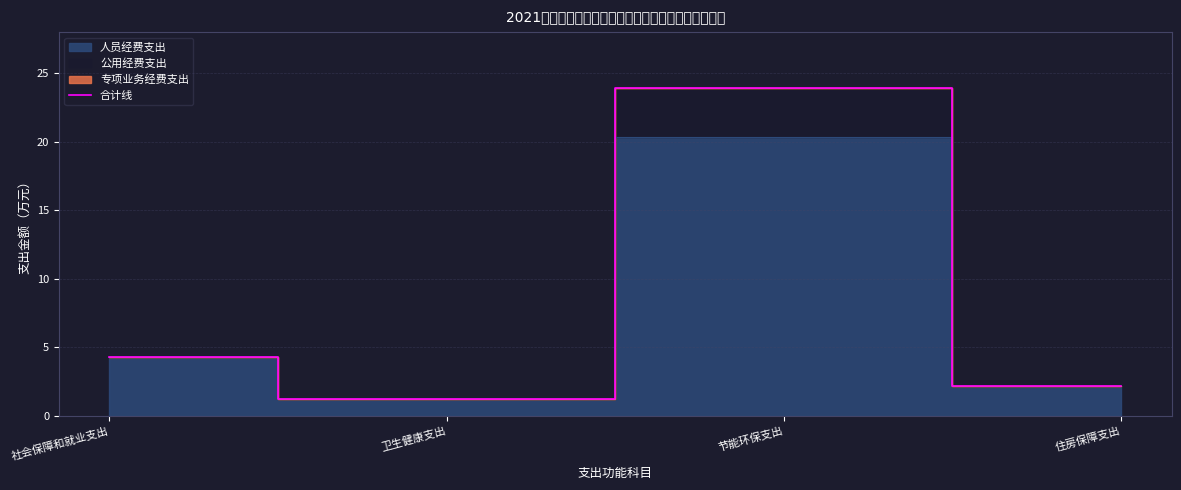

Where is the data nearest to the value 12?

社会保障和就业支出